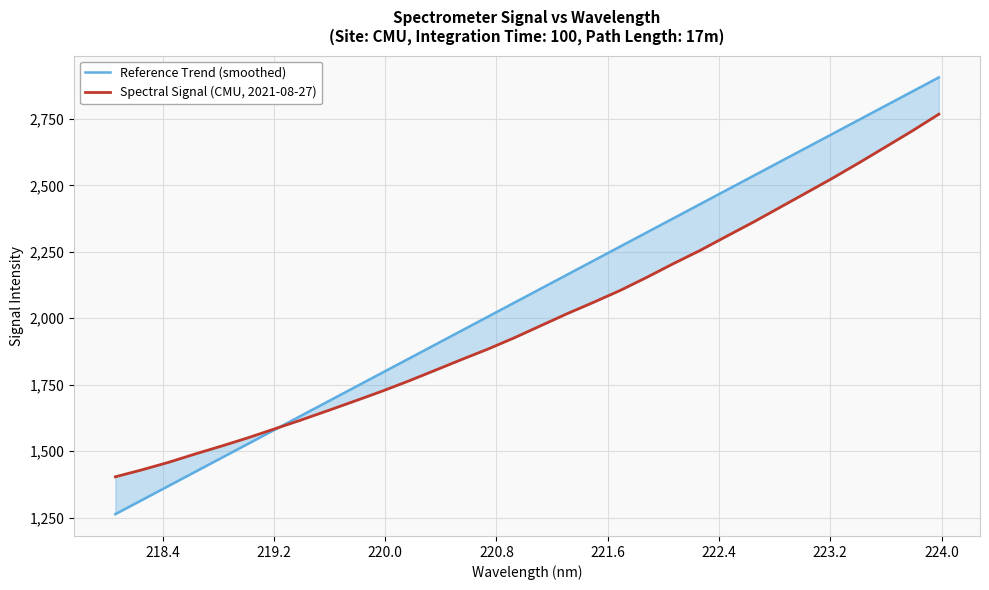

What is the smallest value displayed?

1263.4